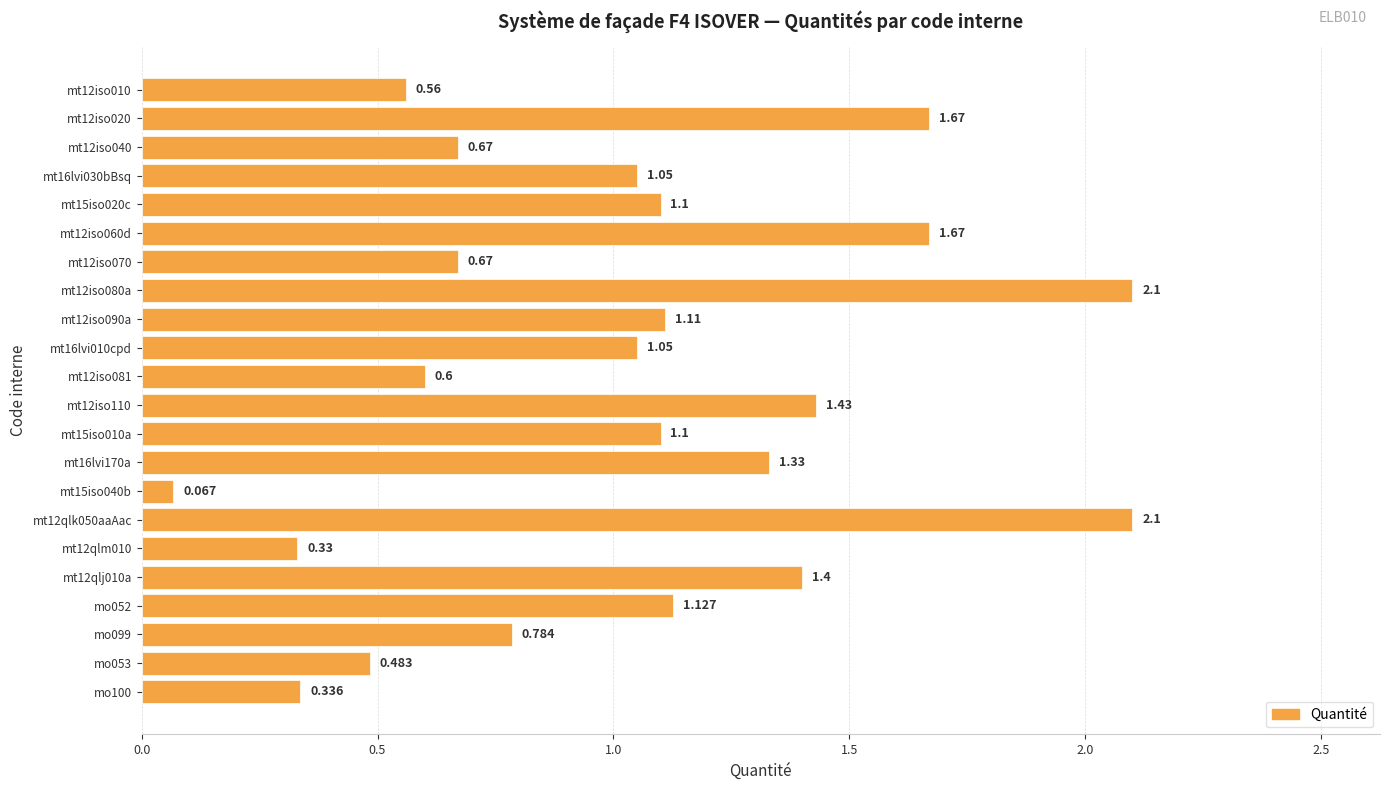

How many data points does each series have?

22